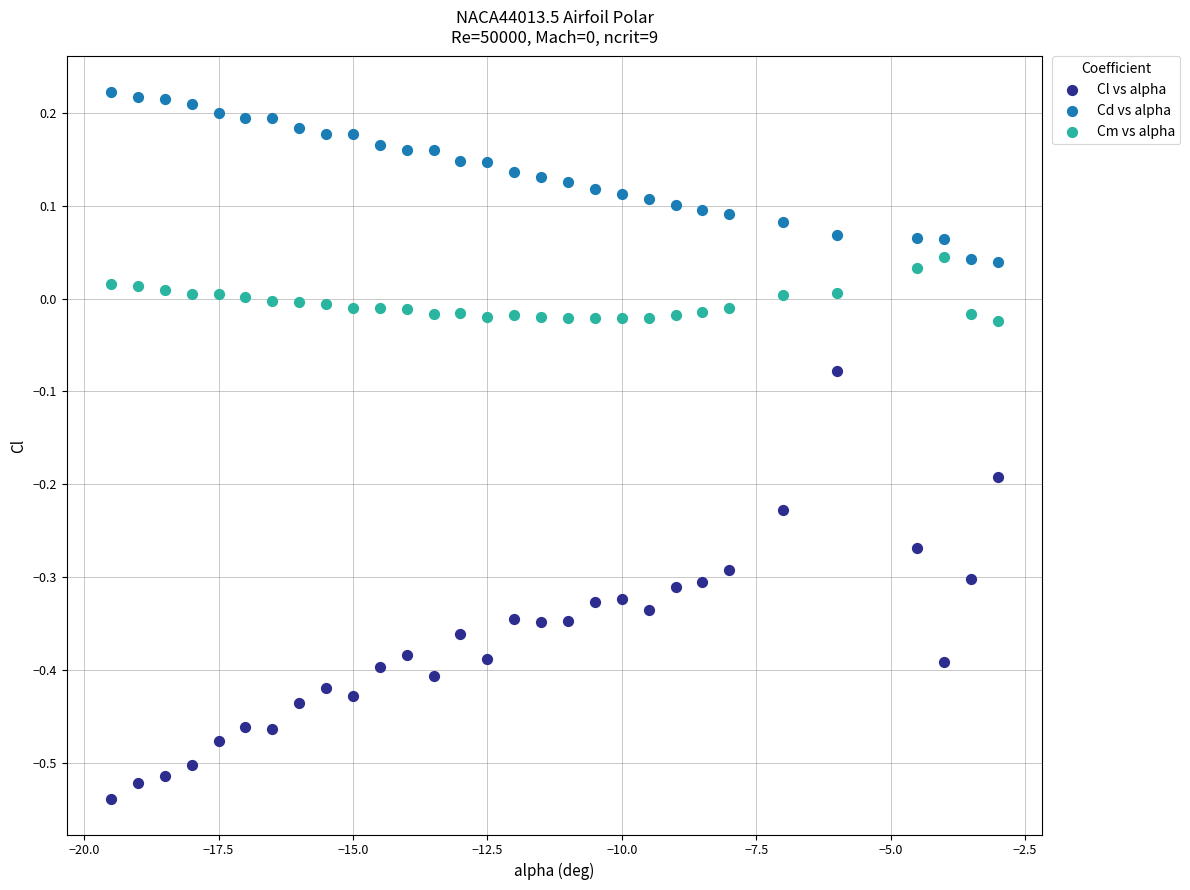

Across all data points, what is the range of X values (max minus min)?

16.5